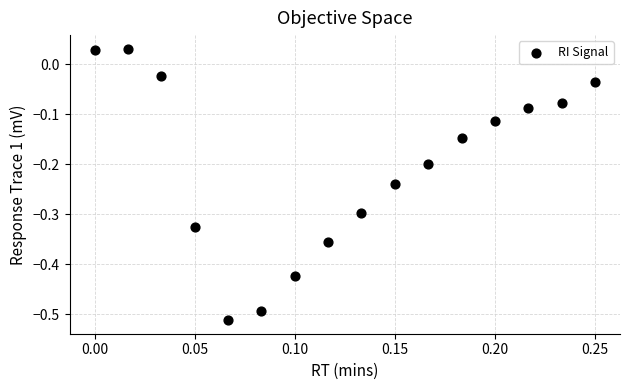

What is the range of Y values (max minus min)?

0.5